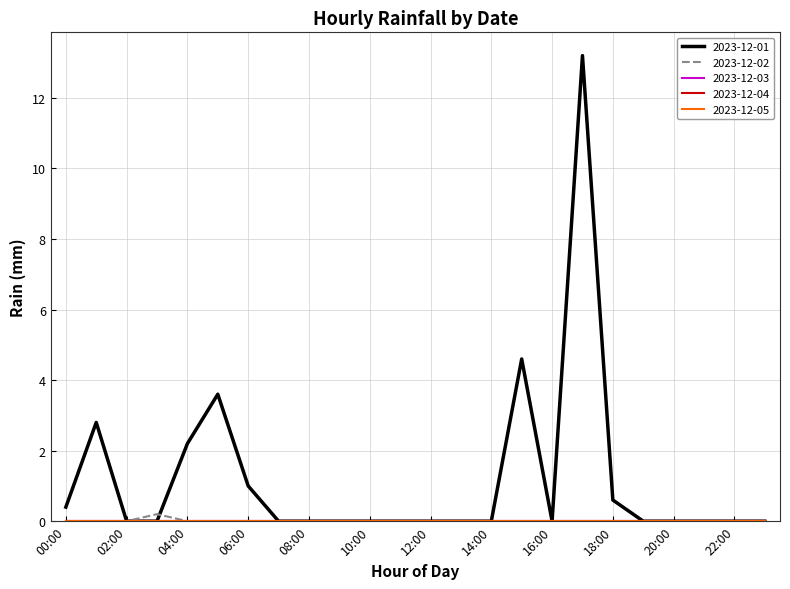

Does the chart have visible grid lines?

Yes